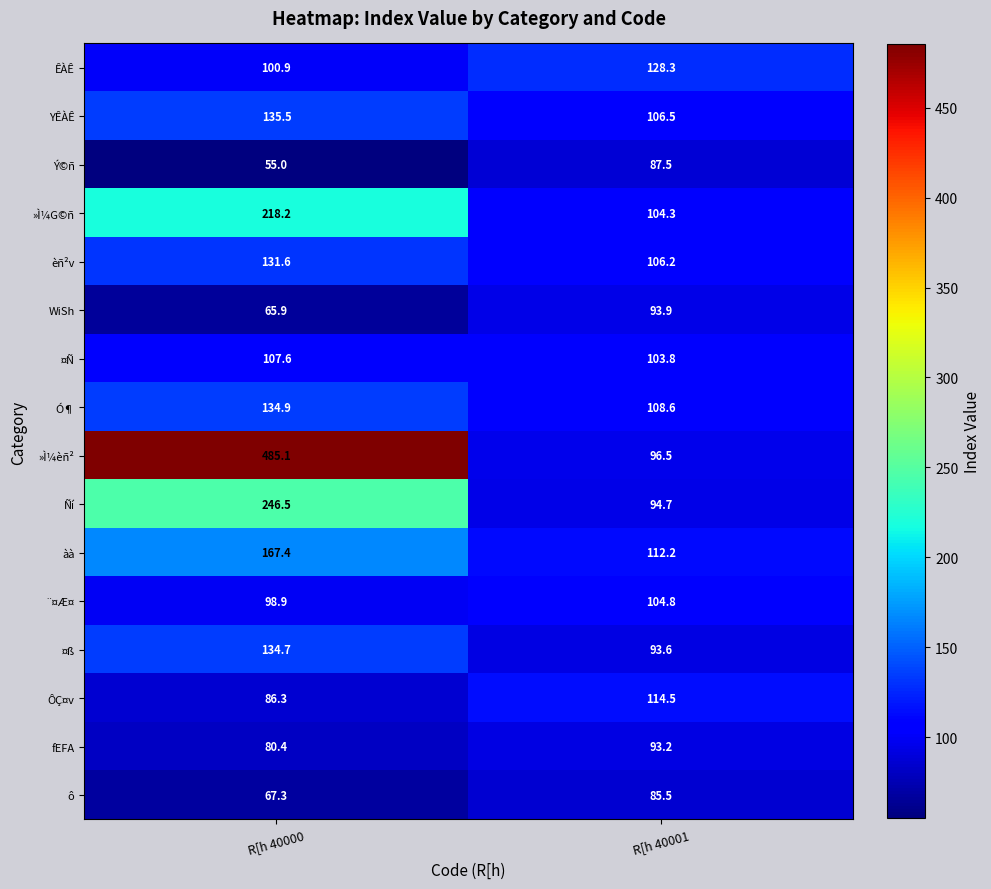

At R[h 40000, list the series in order from smallest to largest.

Ý©ñ, WiSh, ô, fEFA, ÔÇ¤v, ¨¤Æ¤, ÊÀÊ, ¤Ñ, èñ²v, ¤ß, Ó¶, YÊÀÊ, àà, »Ì¼G©ñ, Ñí, »Ì¼èñ²